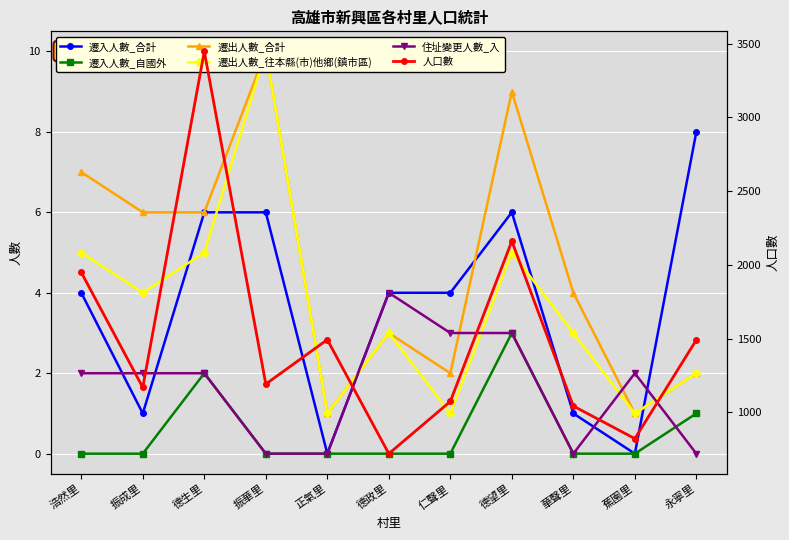

At which category is the sum across all series the highest?

德生里